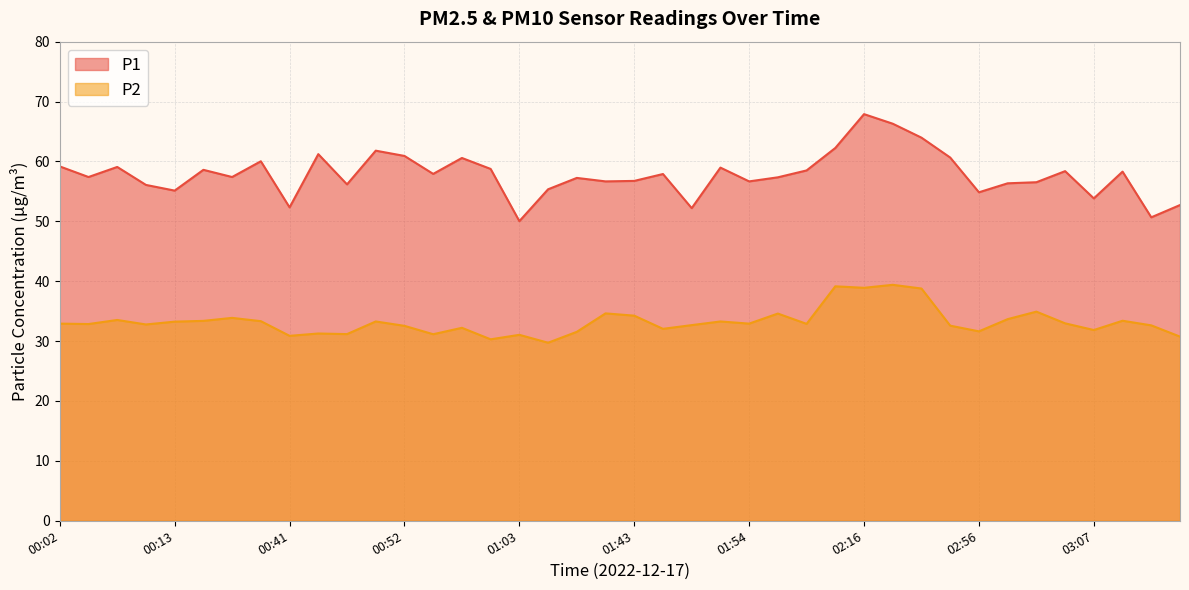

How many interior local valleys does the P1 series have?

13